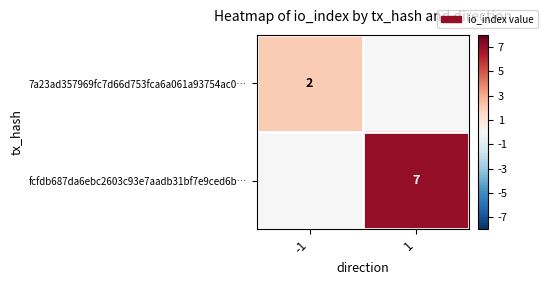

At which category does the chart reach its minimum across all series?

1